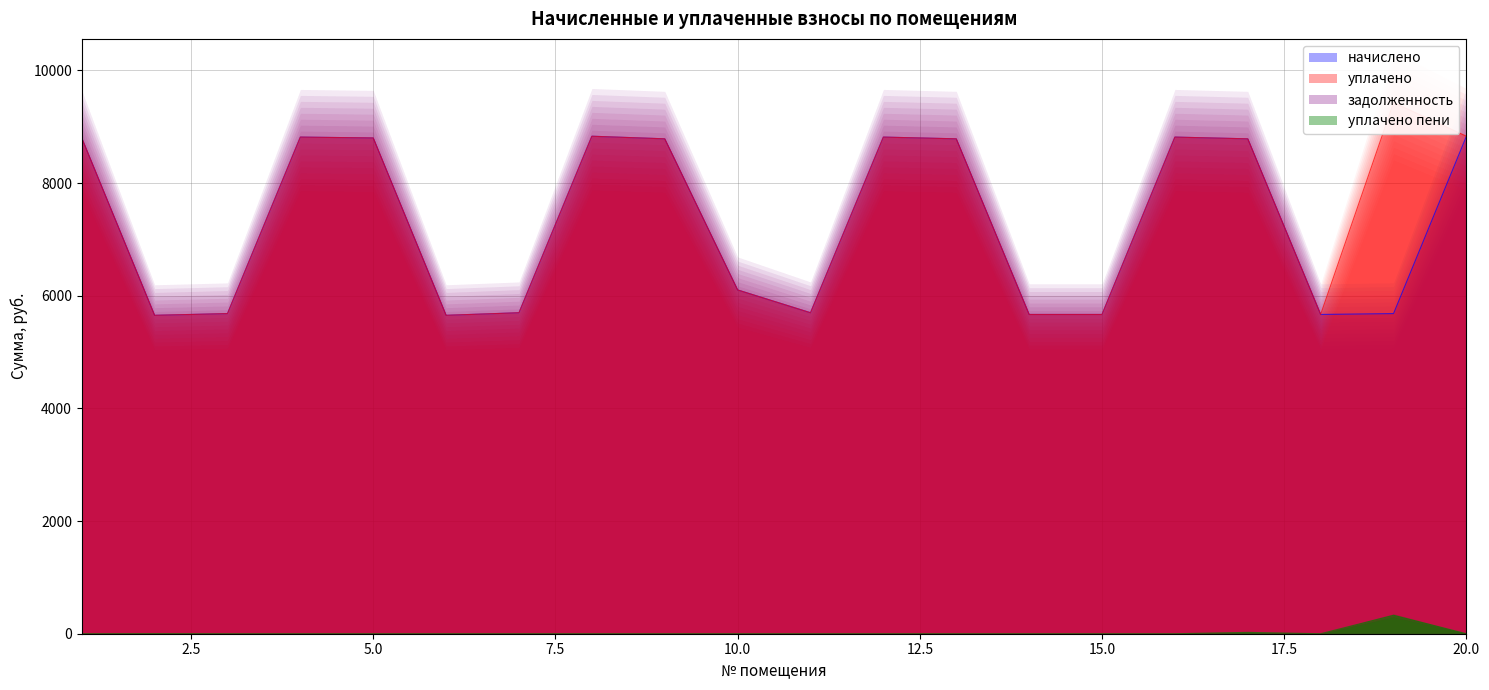

At which label does уплачено пени reach its minimum?

1